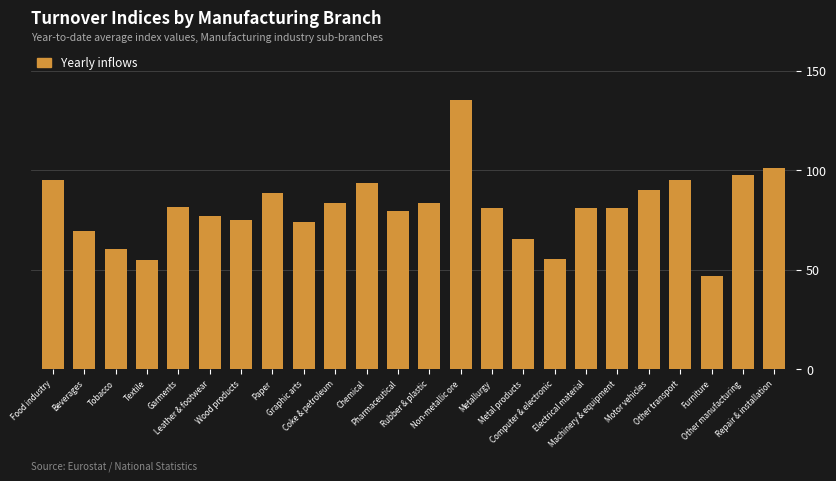

Approximately how many times larger is the value at Graphic arts compared to Computer & electronic?

1.3